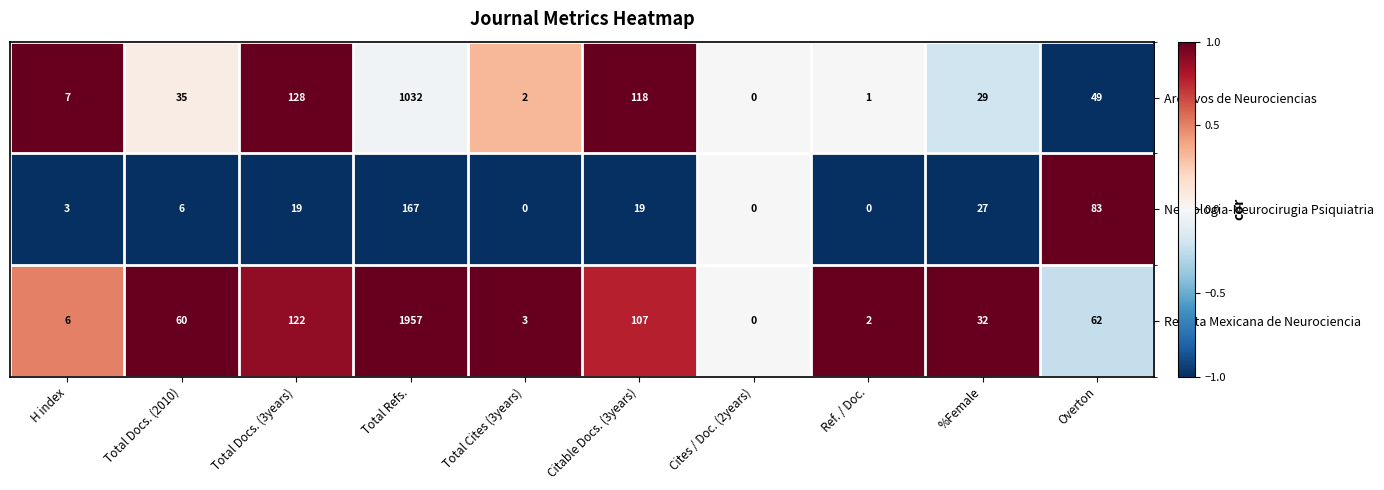

At which label is Archivos de Neurociencias closest to 516?

Total Docs. (3years)